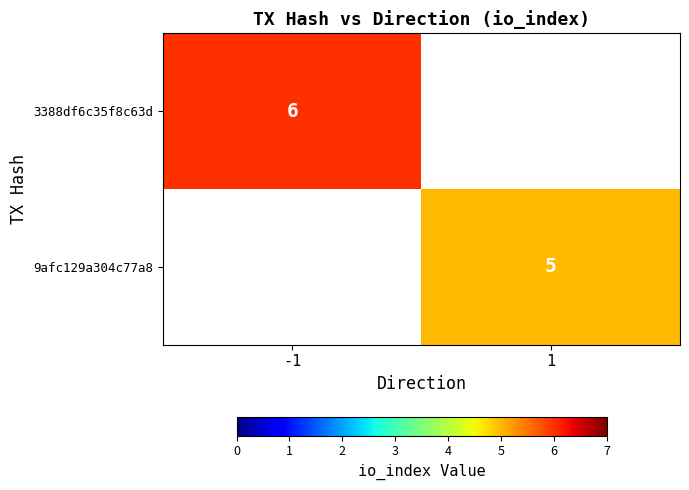

True or false: 9afc129a304c77a8 has a value of 9 at 1.

False